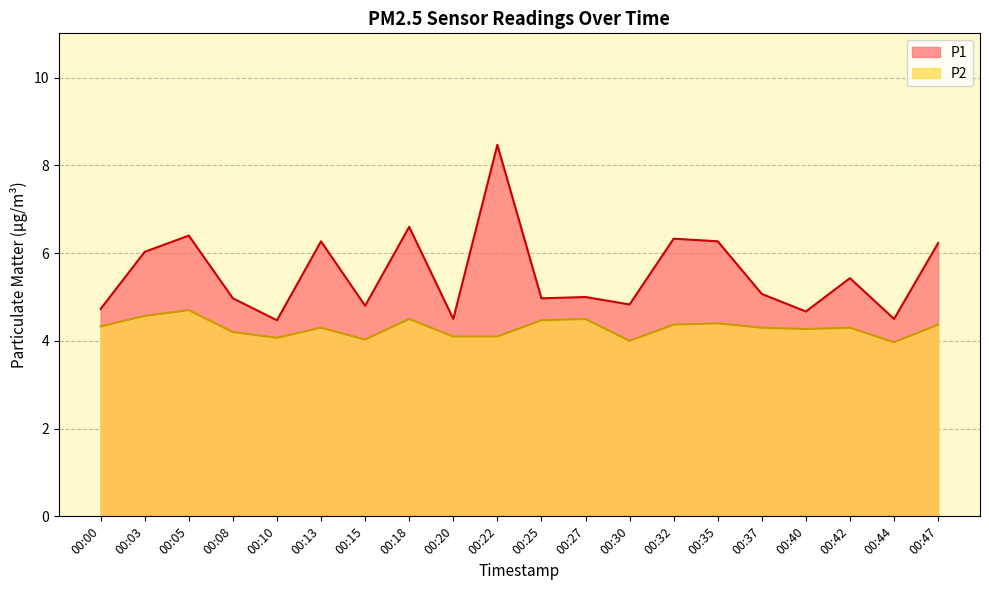

The P1 series shows 3.0 at 00:40. True or false?

False